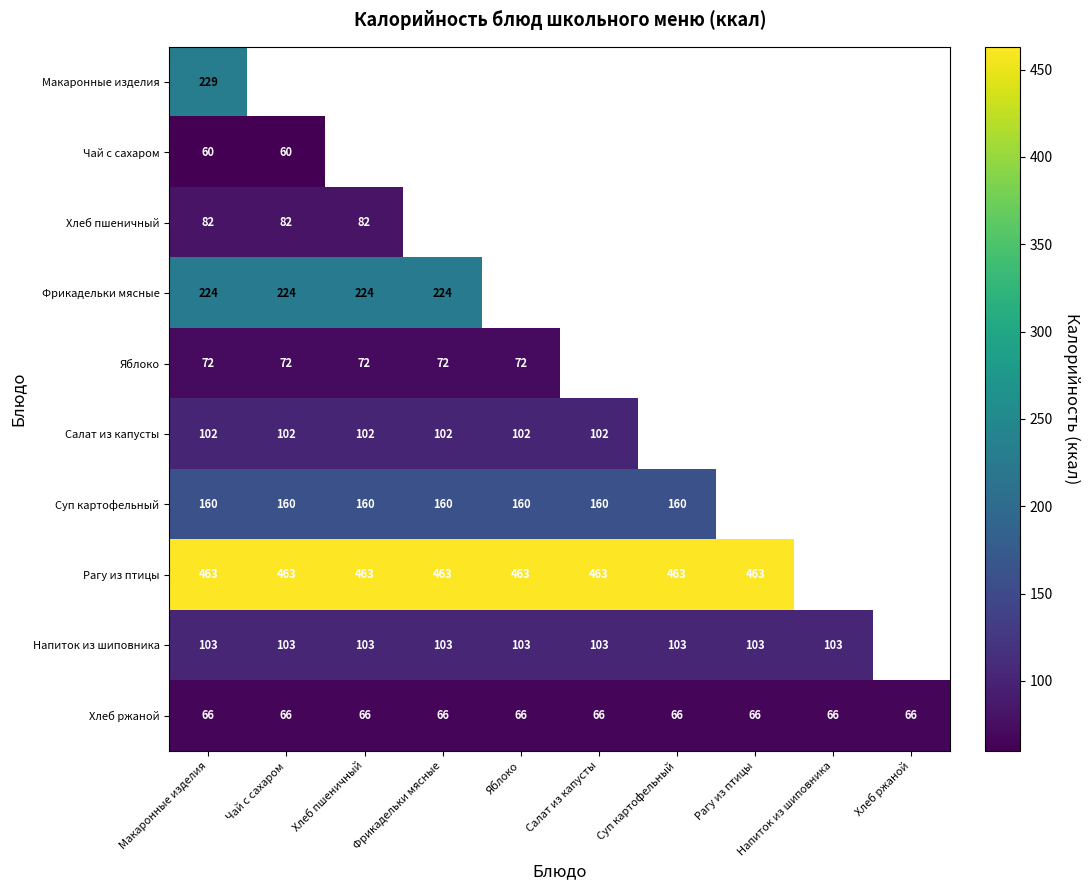

Which category has the highest value across all series?

Макаронные изделия